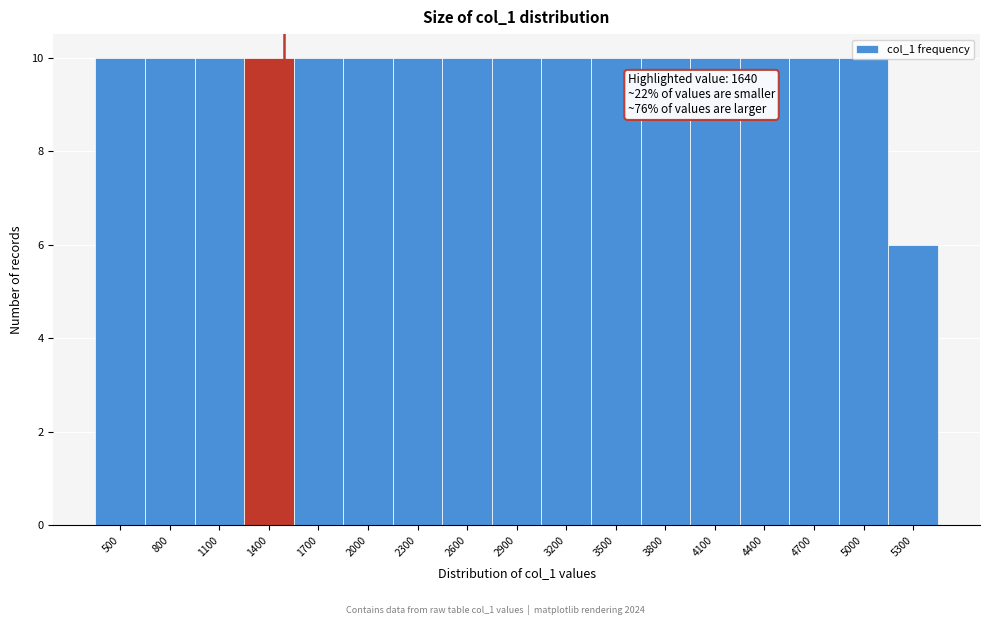

What is the average value?

10